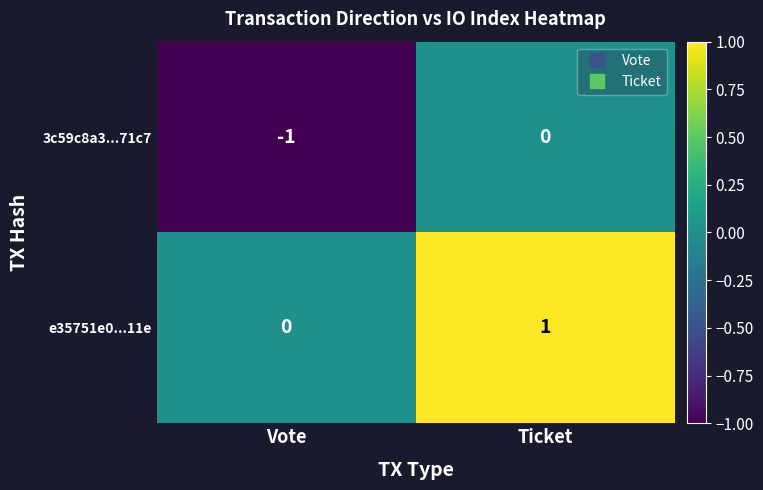

At which label is e35751e0...11e closest to 0?

Vote